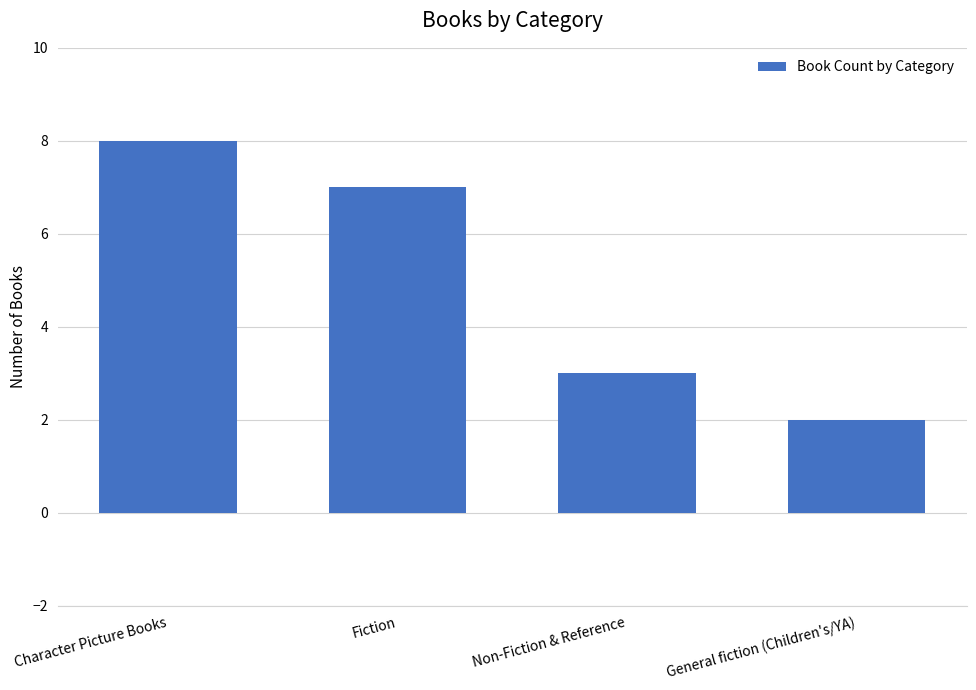

Approximately how many times larger is the value at Character Picture Books compared to Fiction?

1.1